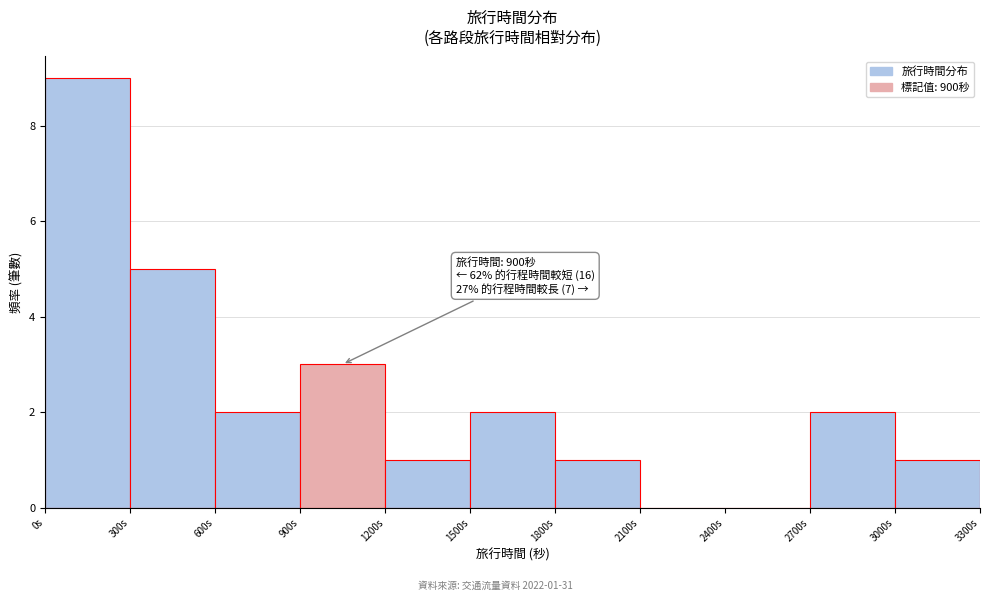

Over which range of the x-axis is the bar tallest?

0 to 300